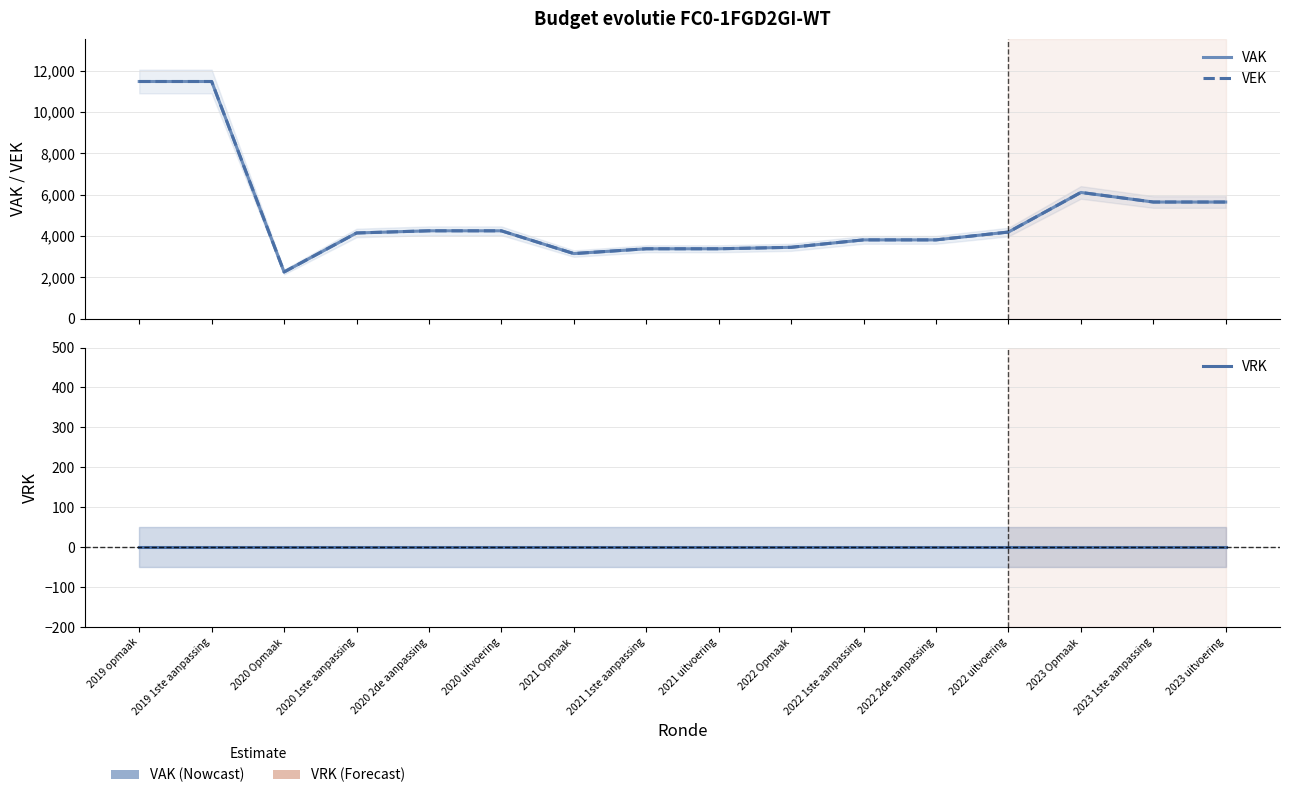

Reading right to left, what are all the values shown in this chart?

VAK: 5645	5645	6109	4190	3811	3811	3451	3380	3380	3147	4250	4251	4145	2256	11484	11484
VEK: 5645	5645	6109	4190	3811	3811	3451	3380	3380	3147	4250	4251	4145	2256	11484	11484
VRK: 0	0	0	0	0	0	0	0	0	0	0	0	0	0	0	0